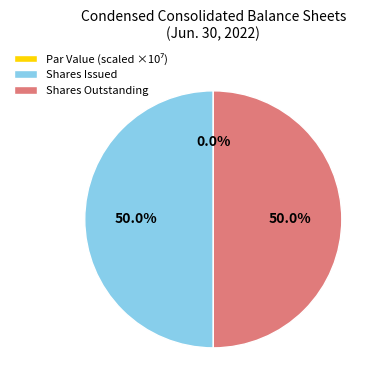

Approximately how many times larger is the value at Shares Issued compared to Shares Outstanding?

1.0